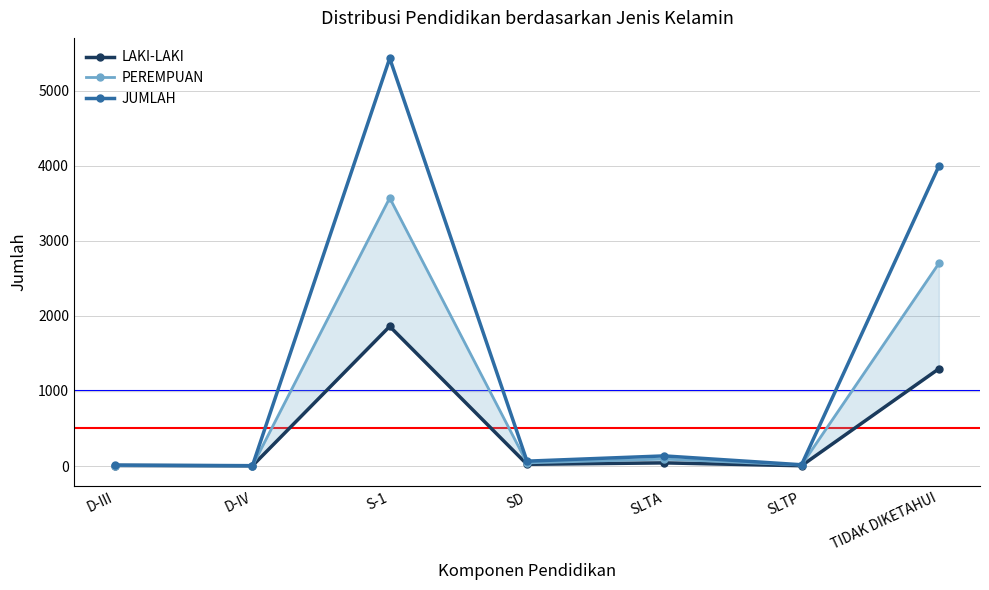

Which has a higher value, D-III or SLTP?

D-III